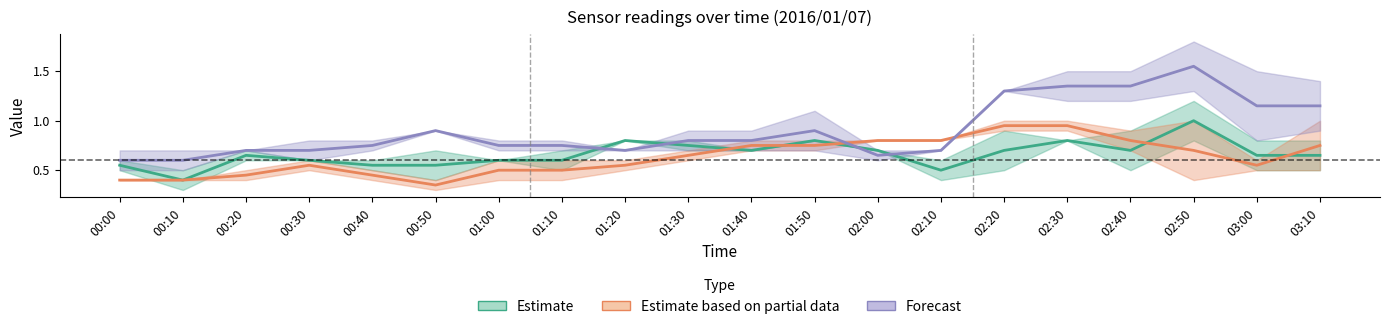

What is the maximum value for Estimate based on partial data?

0.9